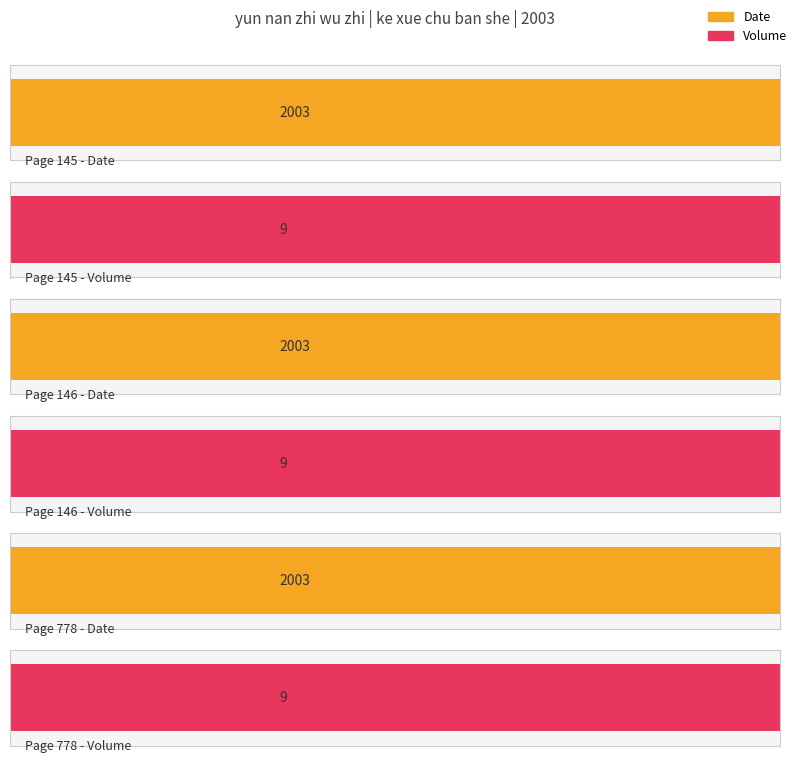

Which category has the lowest value across all series?

Page 145